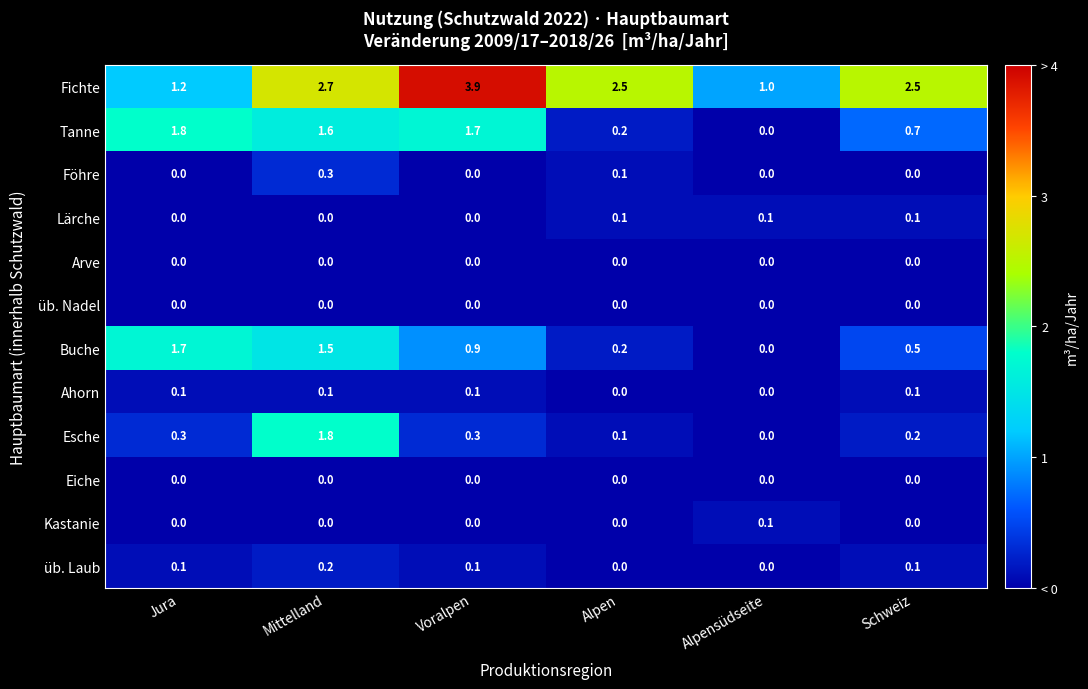

What is the sum of all Ahorn values?

0.4